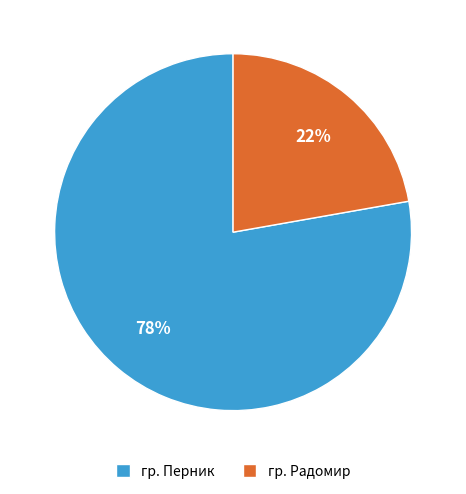

Approximately how many times larger is the value at гр. Перник compared to гр. Радомир?

3.5